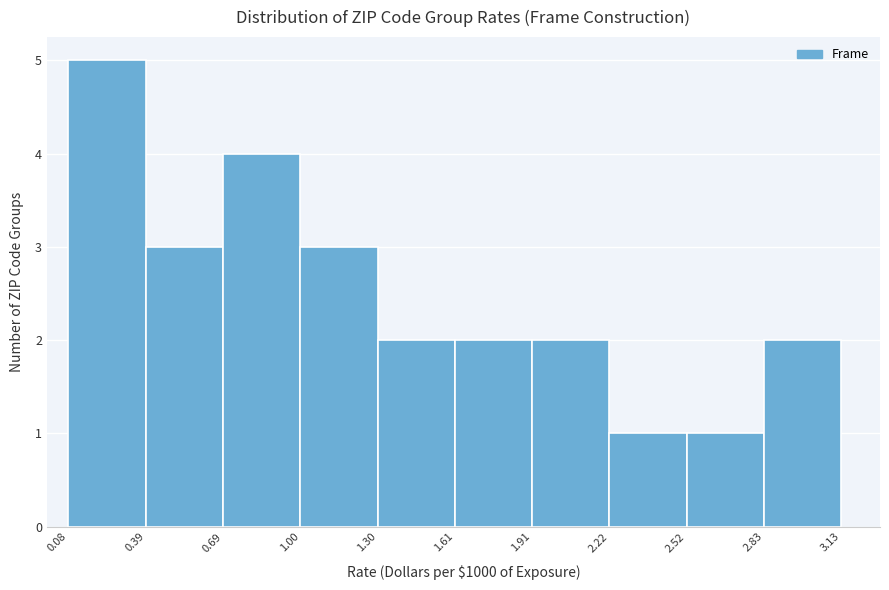

What is the height of the bar covering 1.91 to 2.22 on the x-axis? The values are not printed on the chart, so give them approximately, as read against the axis.

2